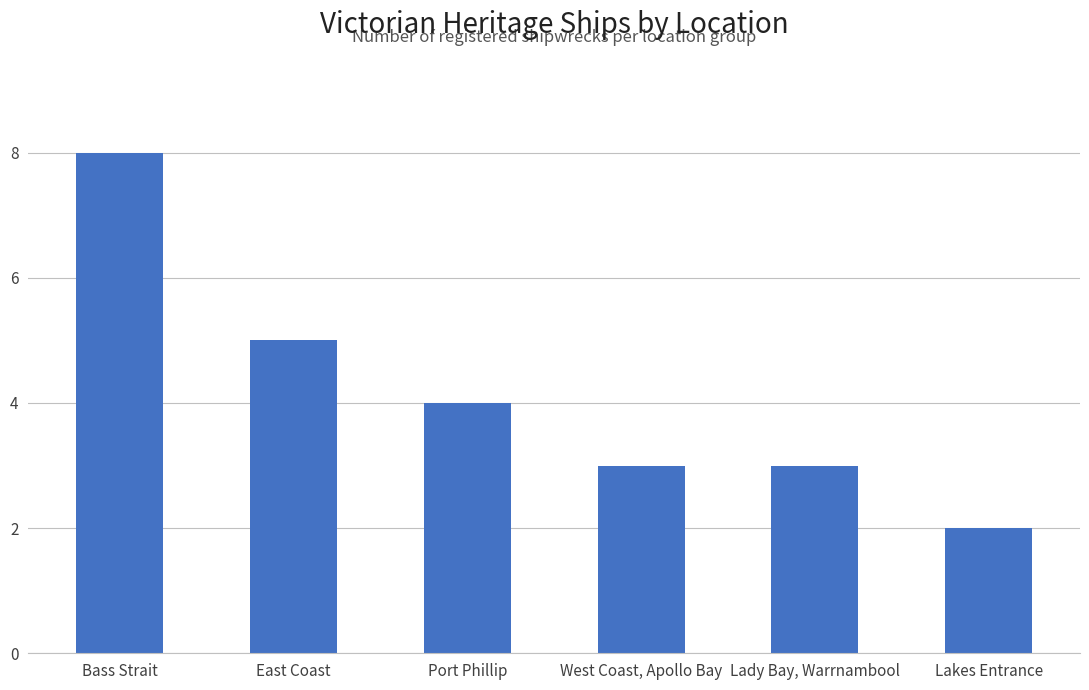

What is the average value?

4